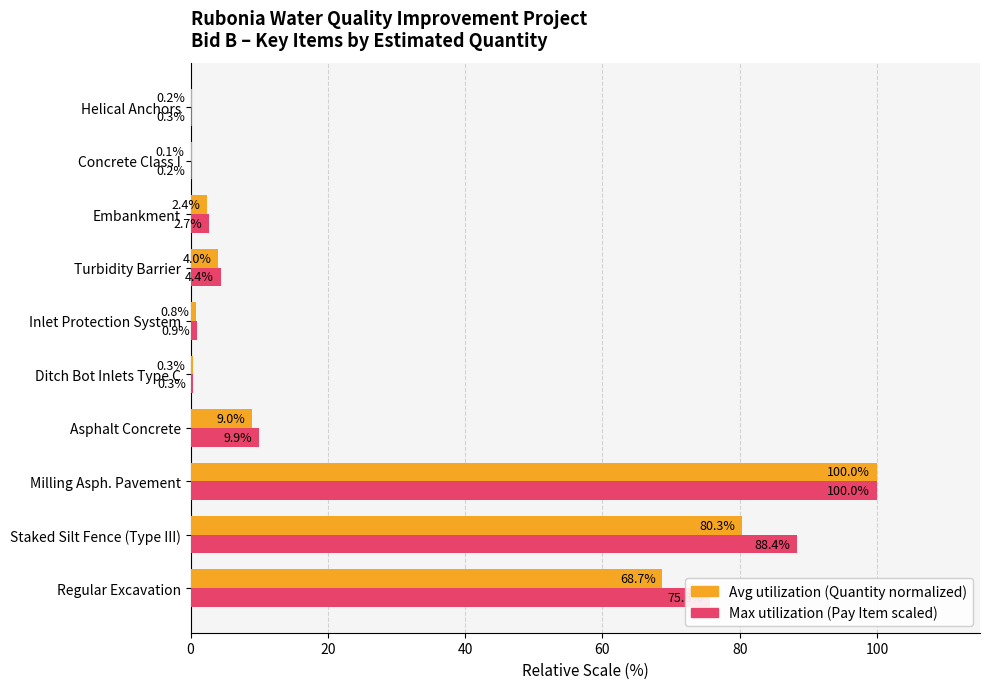

At which category is the sum across all series the highest?

Milling Asph. Pavement